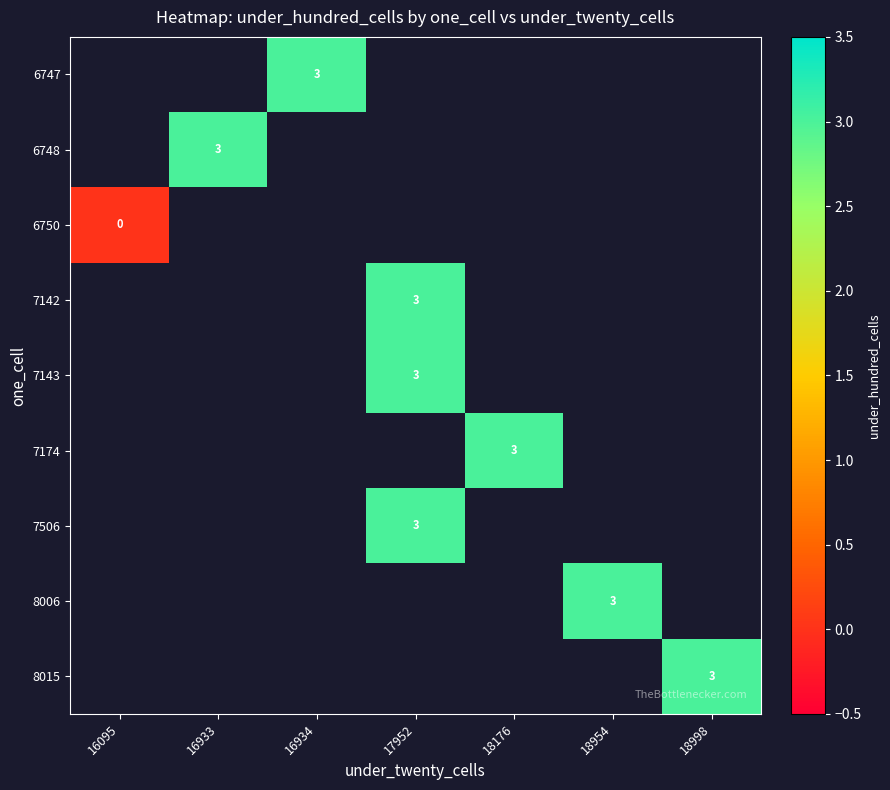

True or false: 7143 has a value of 3 at 17952.

True